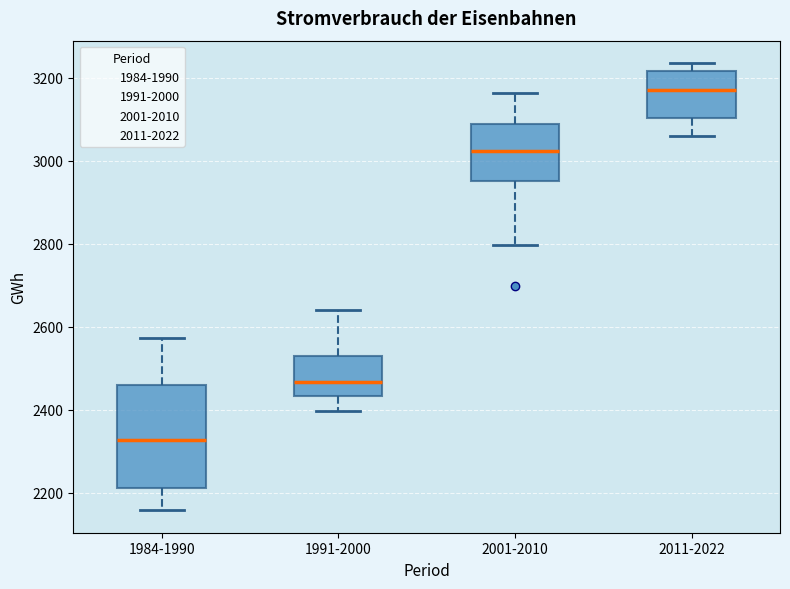

Where does the median line of the box for 2001-2010 sit on the y-axis? The values are not printed on the chart, so give them approximately, as read against the axis.

3020